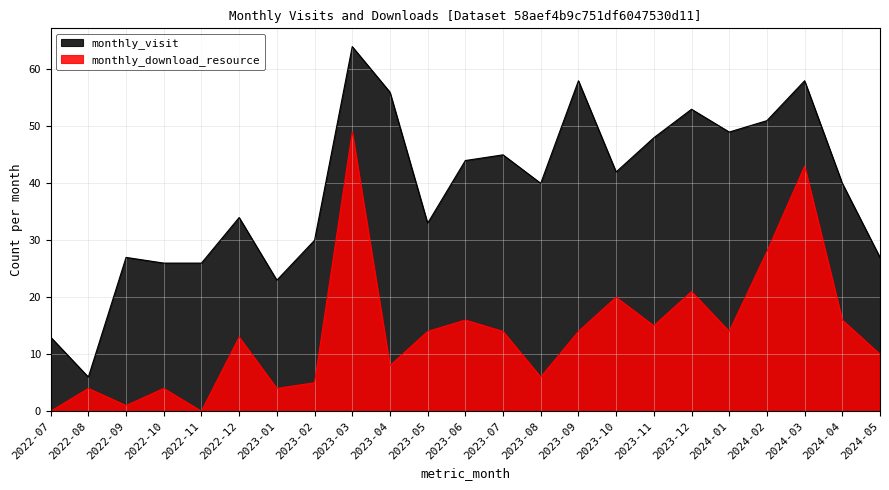

What is the greatest value displayed?

64